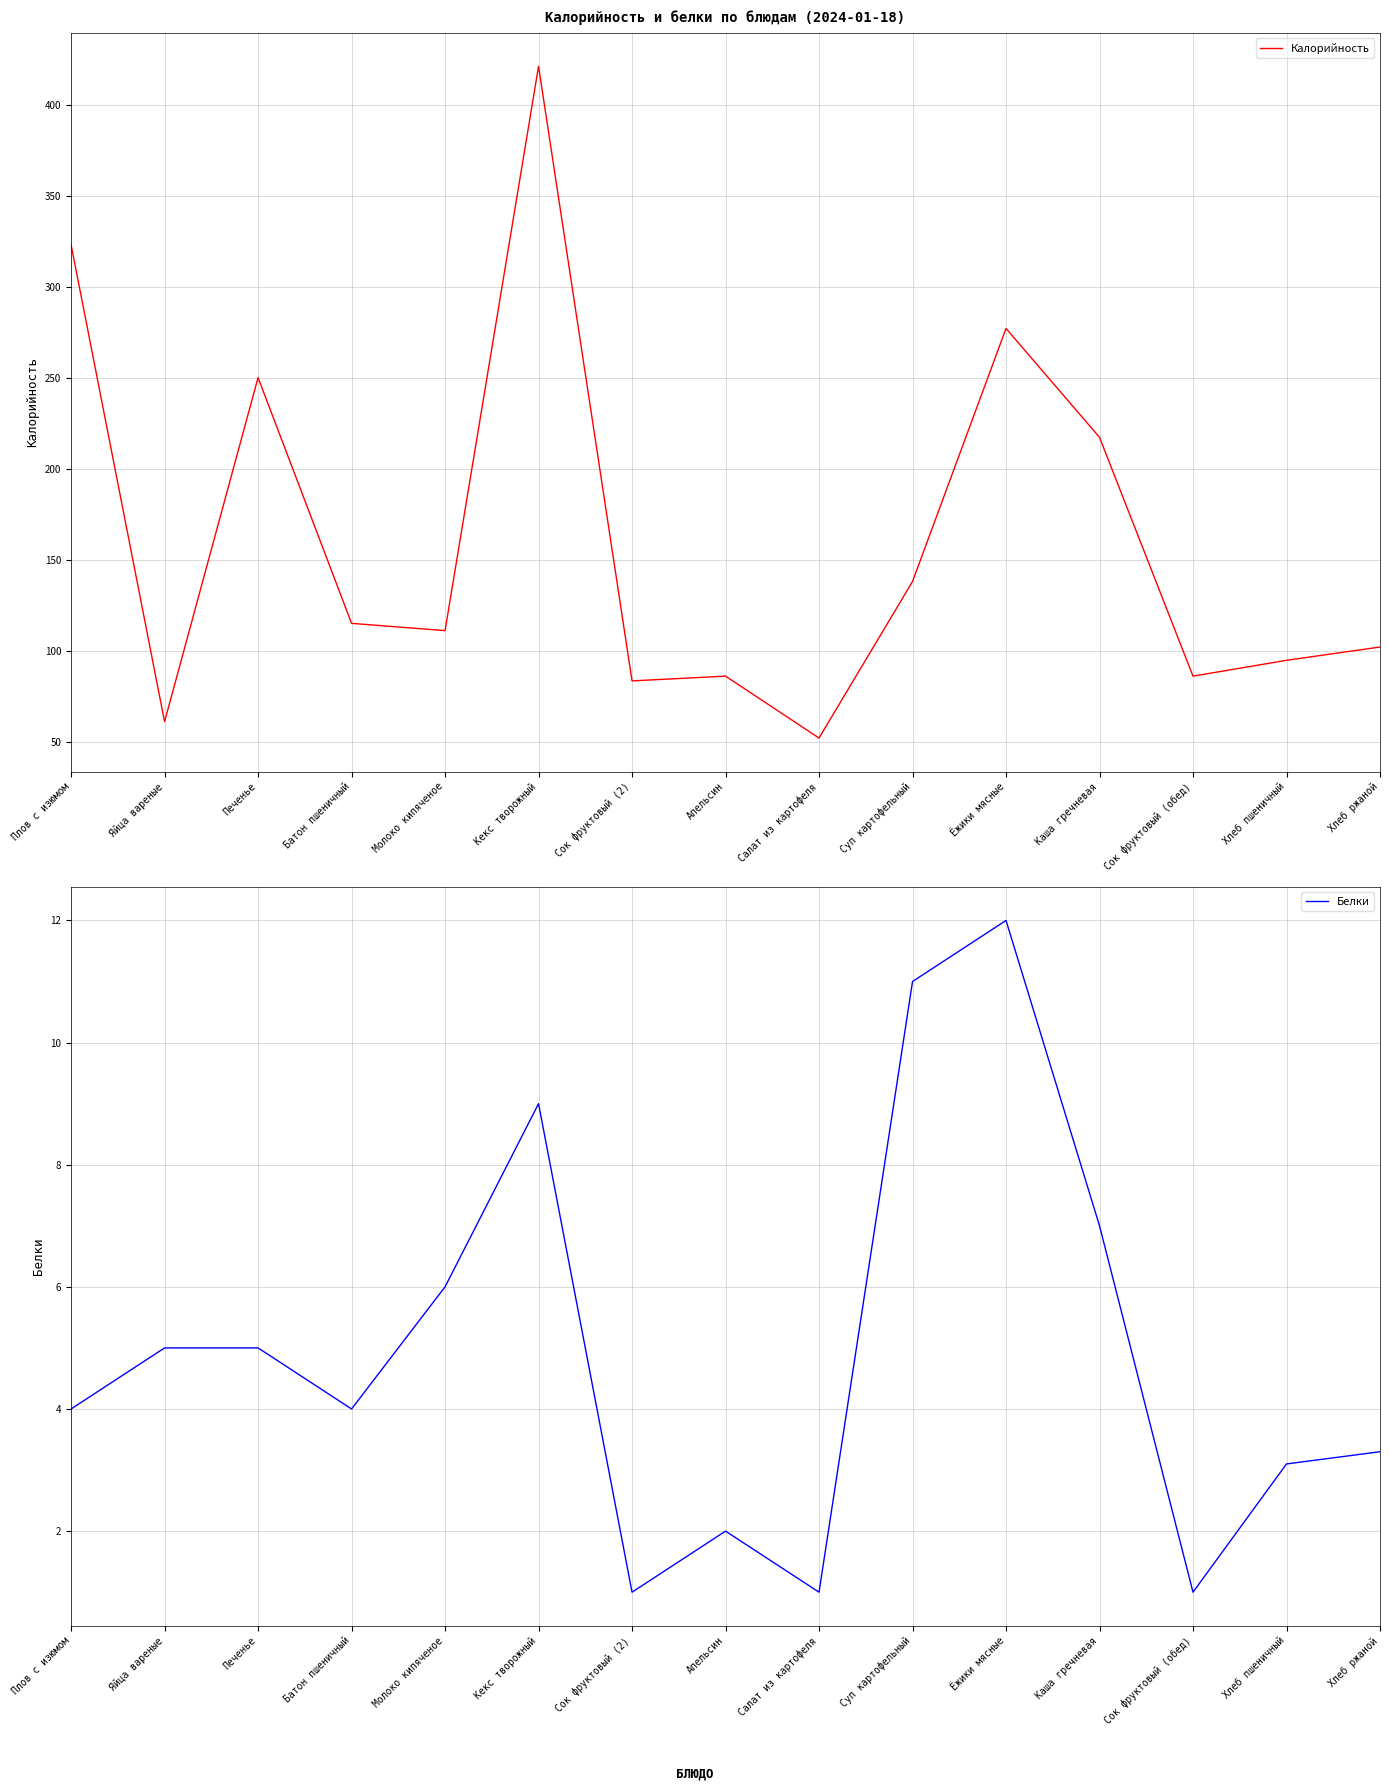

At which label does Белки reach its peak?

Ёжики мясные